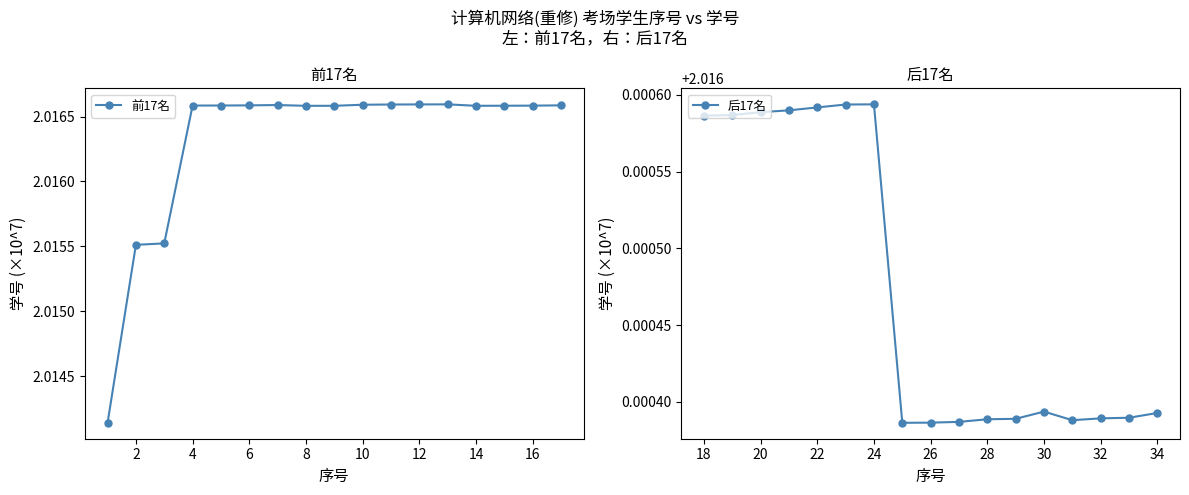

What is the greatest value displayed?

2.0